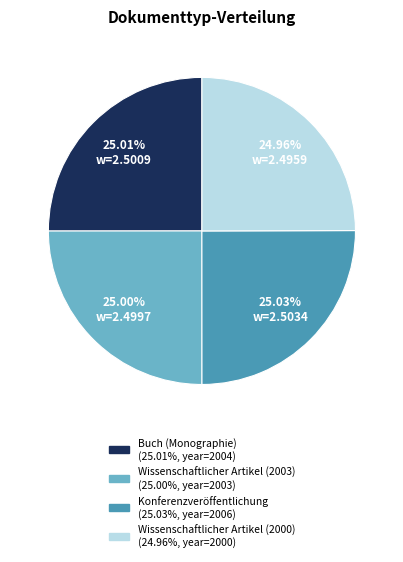

Does Konferenzveröffentlichung account for over 50% of the chart?

No